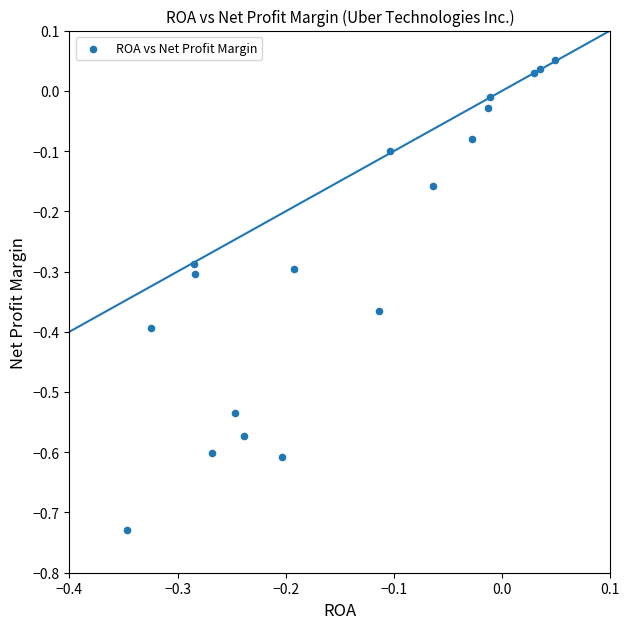

What is the range of Y values (max minus min)?

0.8